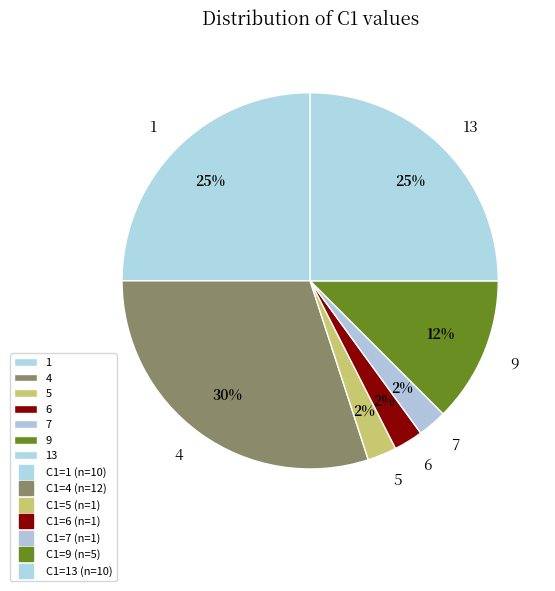

To the nearest percent, what is the average slice percentage?

14%